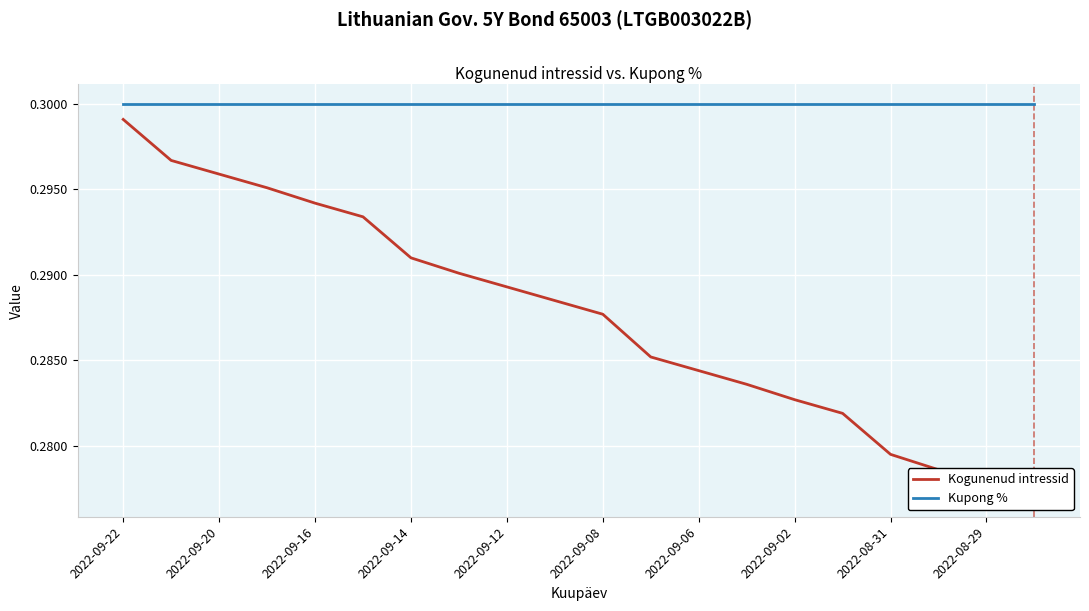

Is it true that Kogunenud intressid equals 0.1 at 2022-08-29?

False